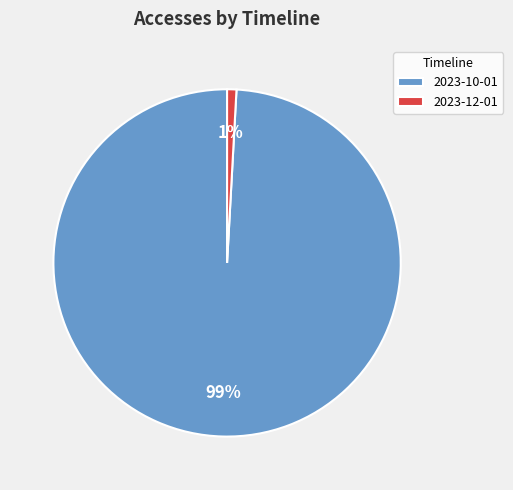

Does any single category account for the majority?

Yes